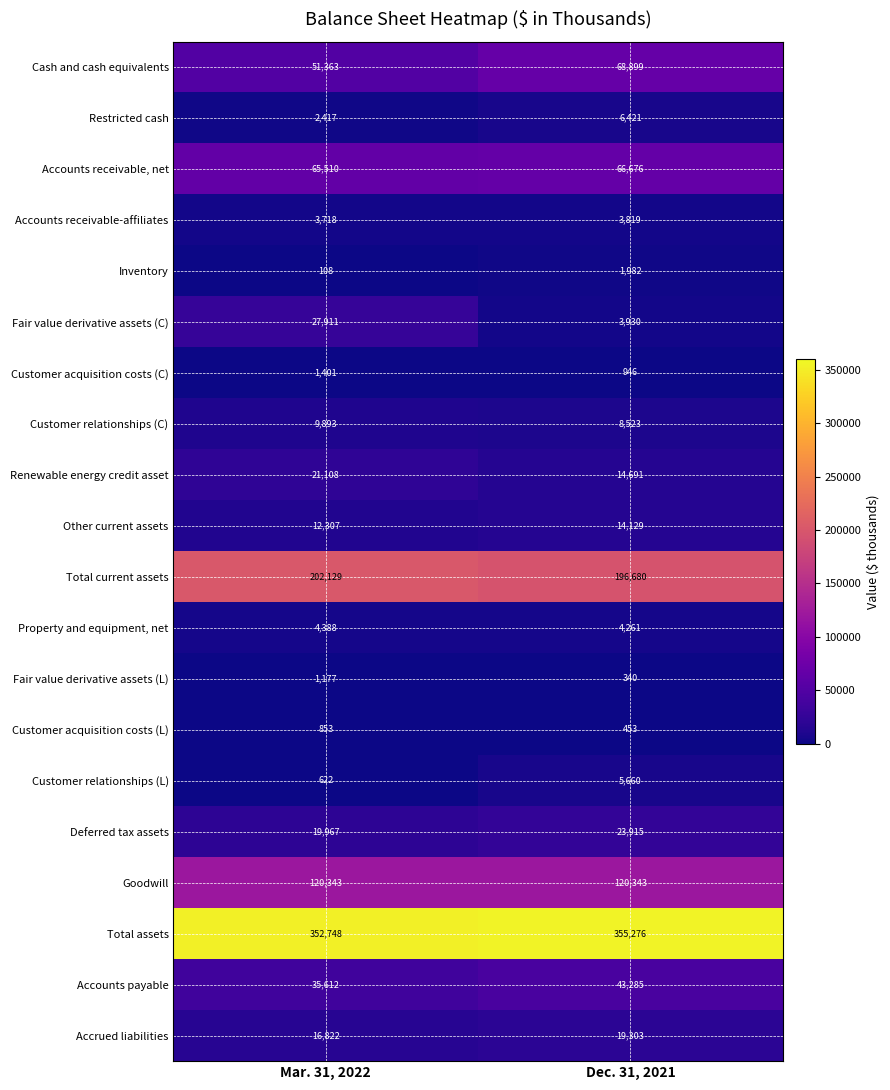

What is the difference between the maximum and minimum values in the Property and equipment, net series?

127